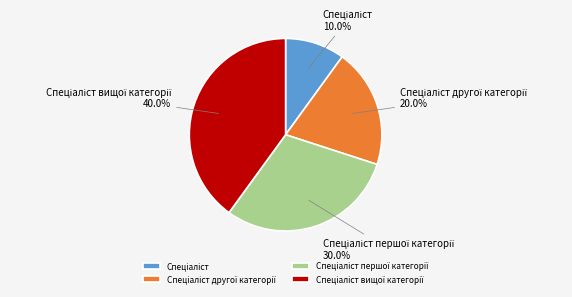

Does any single category account for the majority?

No